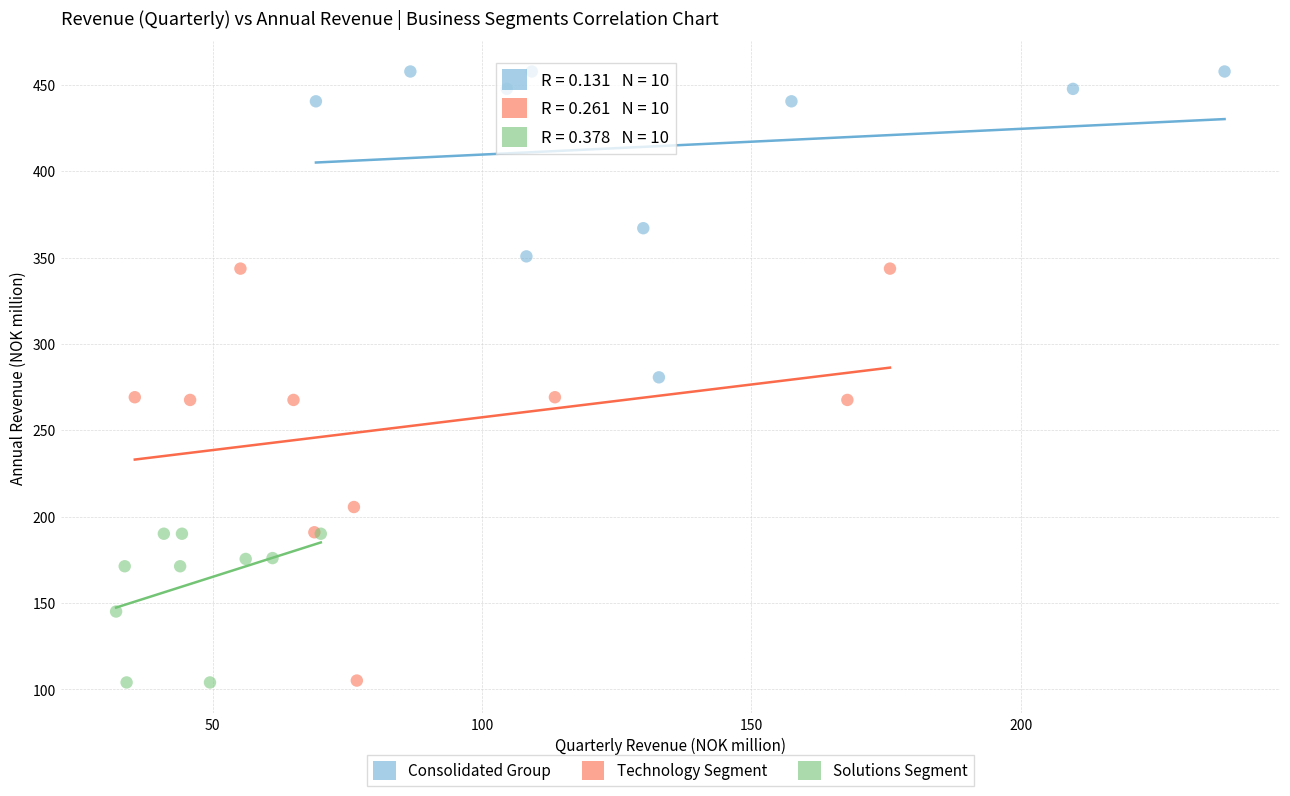

What are all the series names shown in the legend?

Consolidated Group, Technology Segment, Solutions Segment